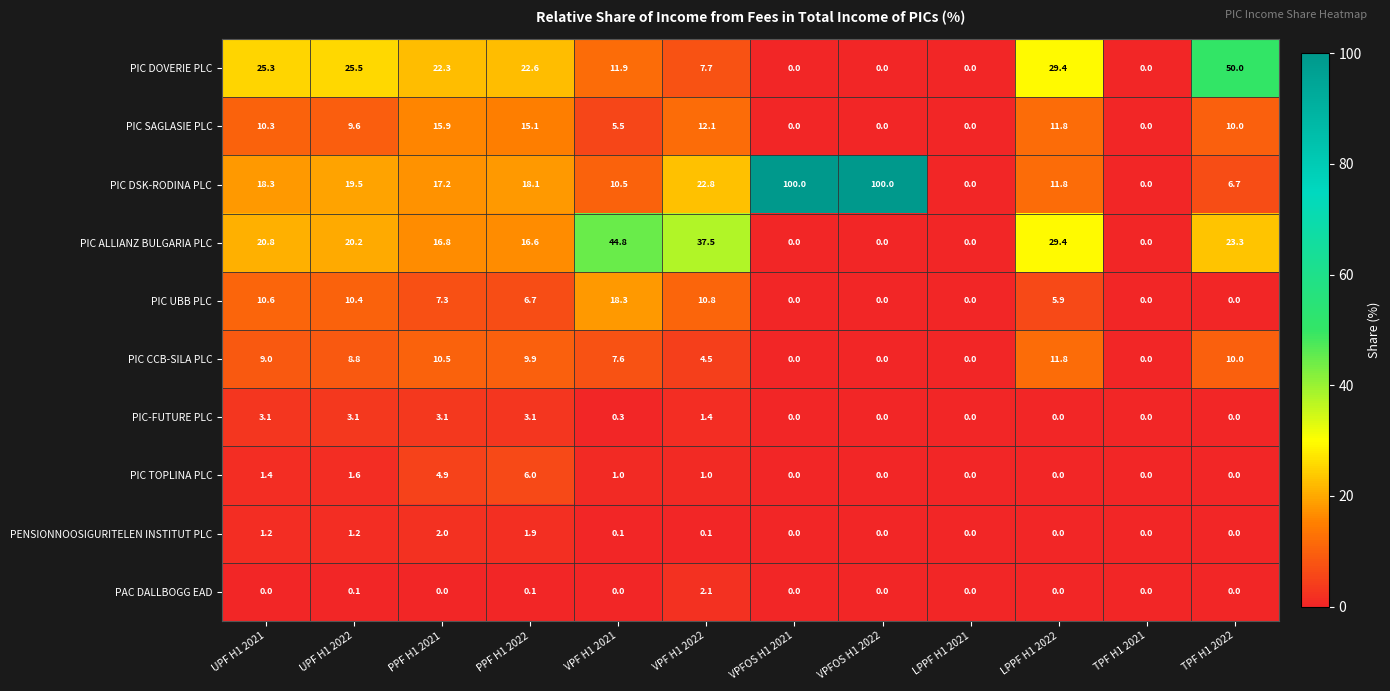

Rank the series by their maximum value, from highest to lowest.

PIC DSK-RODINA PLC, PIC DOVERIE PLC, PIC ALLIANZ BULGARIA PLC, PIC UBB PLC, PIC SAGLASIE PLC, PIC CCB-SILA PLC, PIC TOPLINA PLC, PIC-FUTURE PLC, PAC DALLBOGG EAD, PENSIONNOOSIGURITELEN INSTITUT PLC